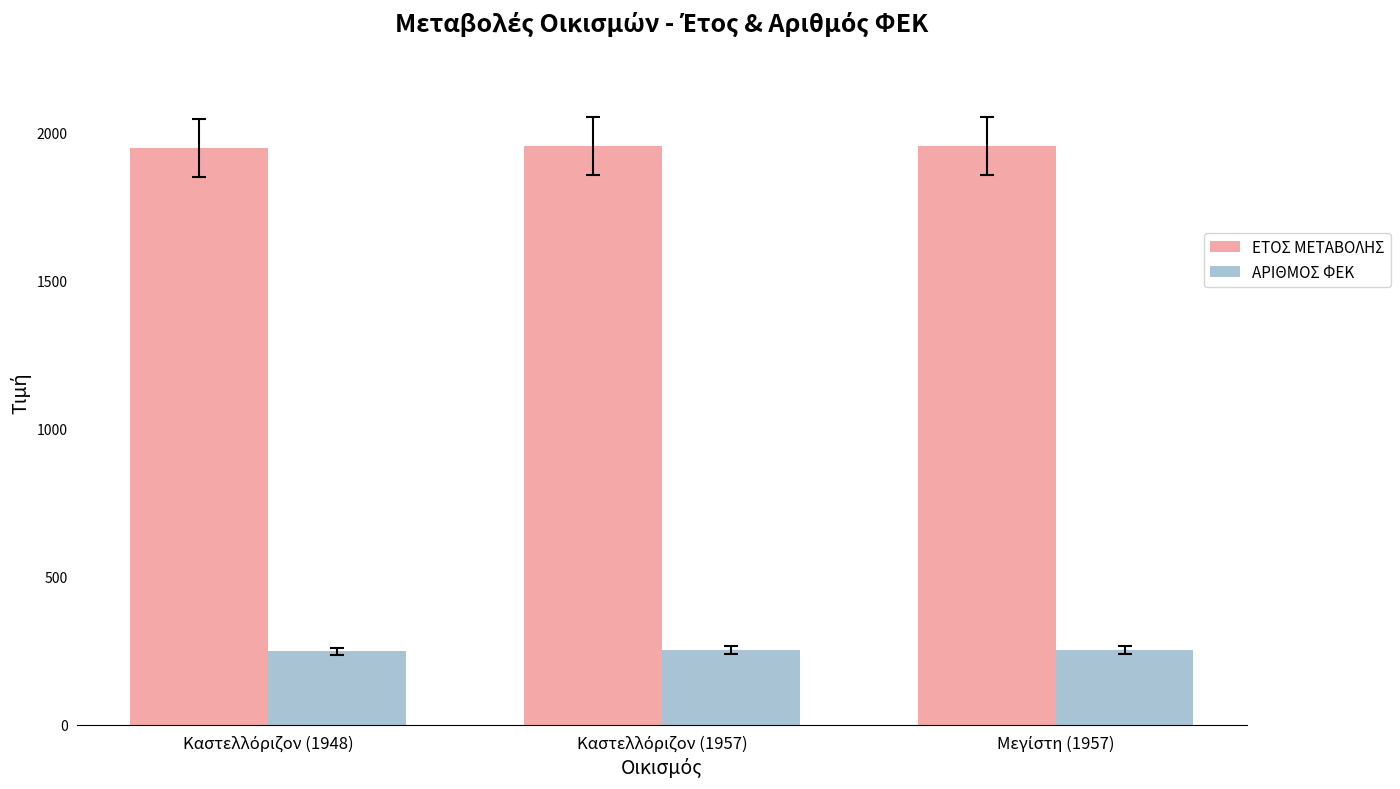

List the series in order of their overall mean, lowest first.

ΑΡΙΘΜΟΣ ΦΕΚ, ΕΤΟΣ ΜΕΤΑΒΟΛΗΣ